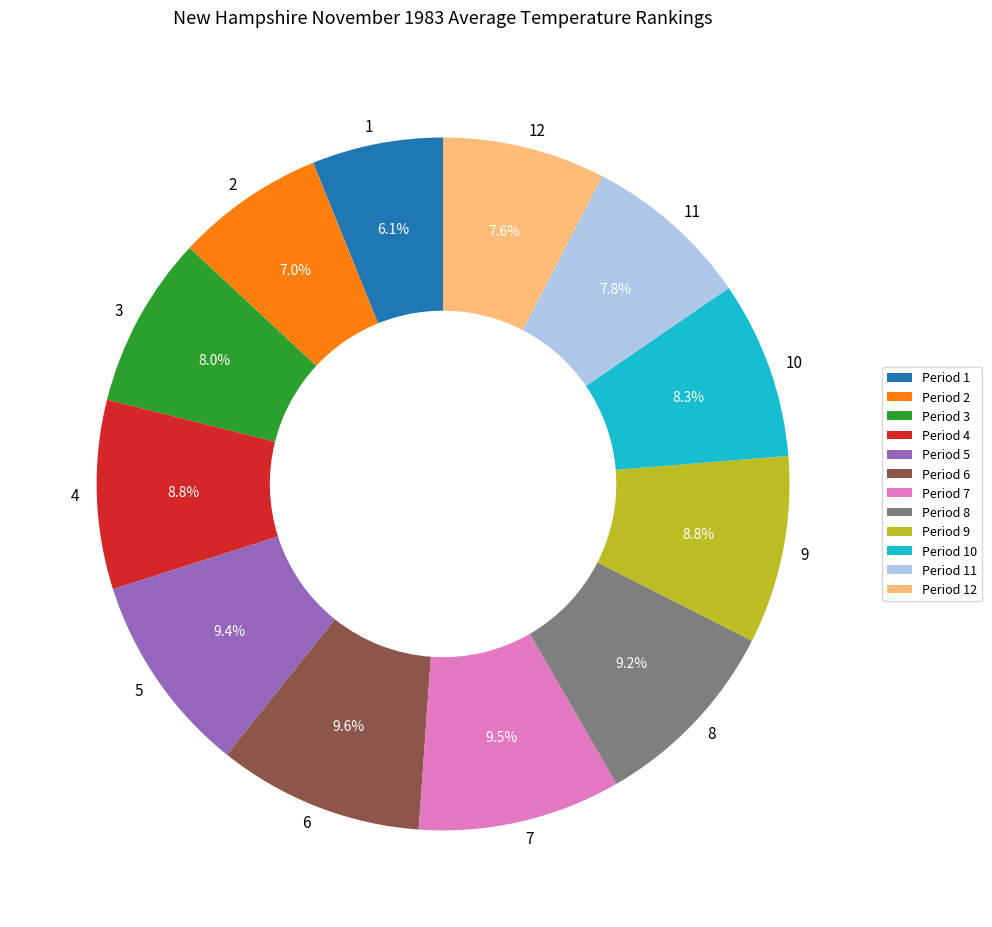

How many slices are in this pie chart?

12